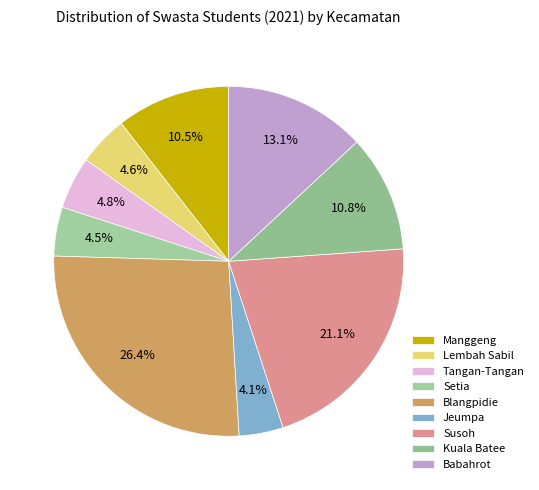

Between Blangpidie and Jeumpa, which is larger?

Blangpidie